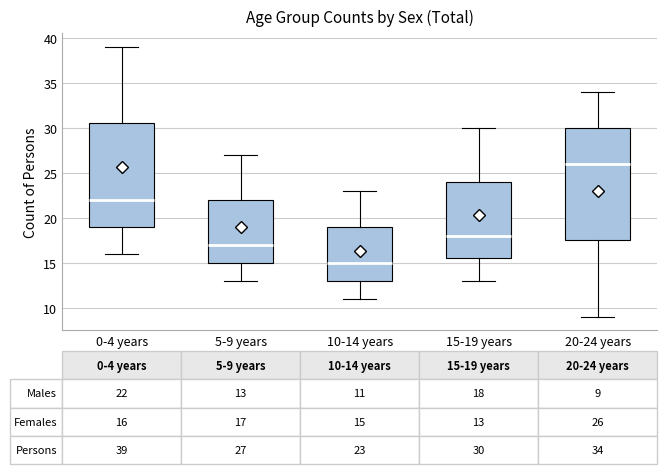

Which box has the lowest median line?

10-14 years